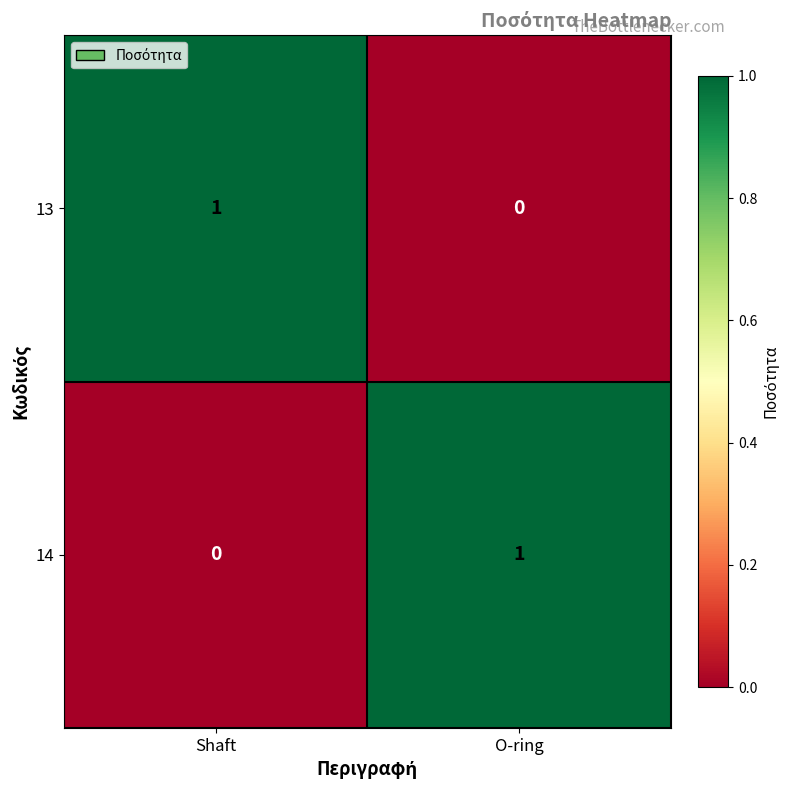

Is the value of 13 at O-ring greater than the value of 14 at O-ring?

No